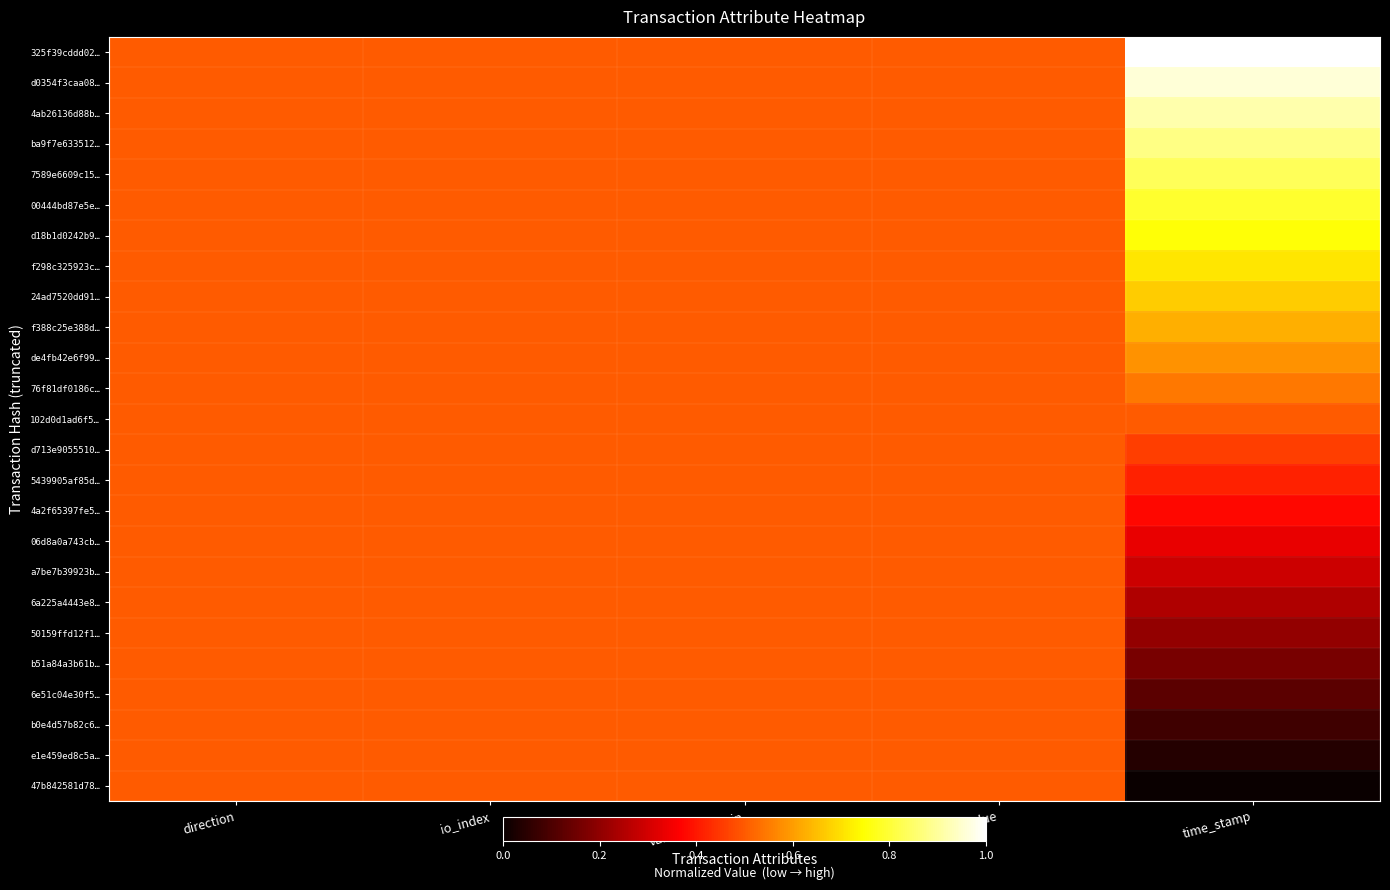

Which series has the largest range (max minus min)?

325f39cddd02…